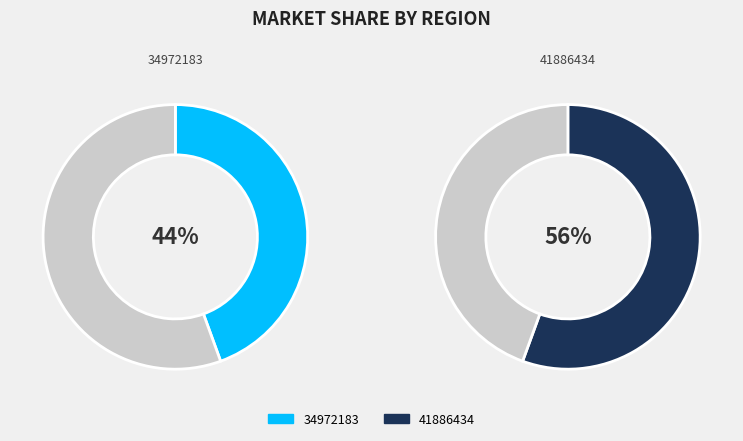

What percentage do 34972183 and 41886434 together represent?

100.0%